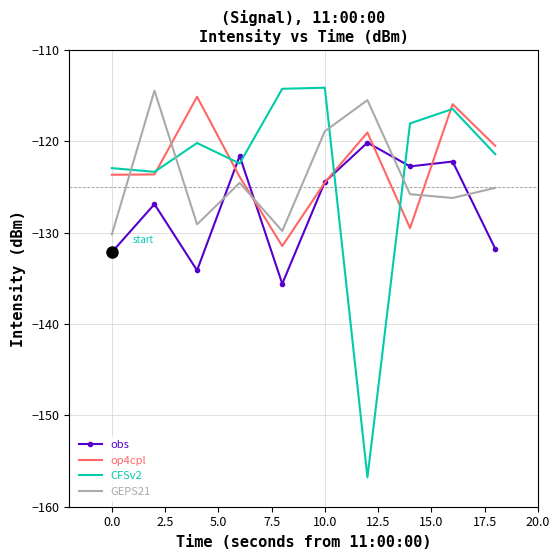

True or false: obs and GEPS21 cross at least once.

True